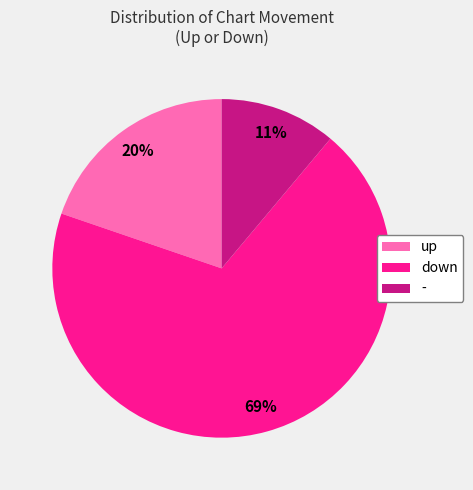

Which slice is the largest?

down